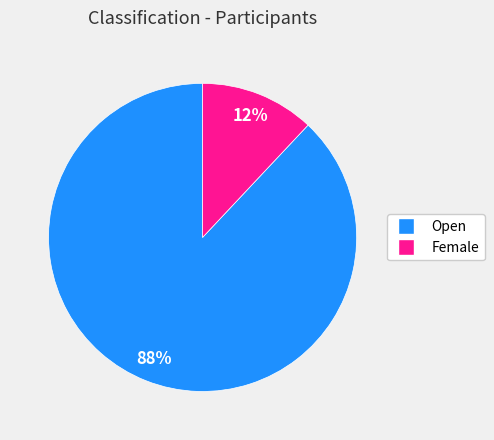

Which slice is the smallest?

Female